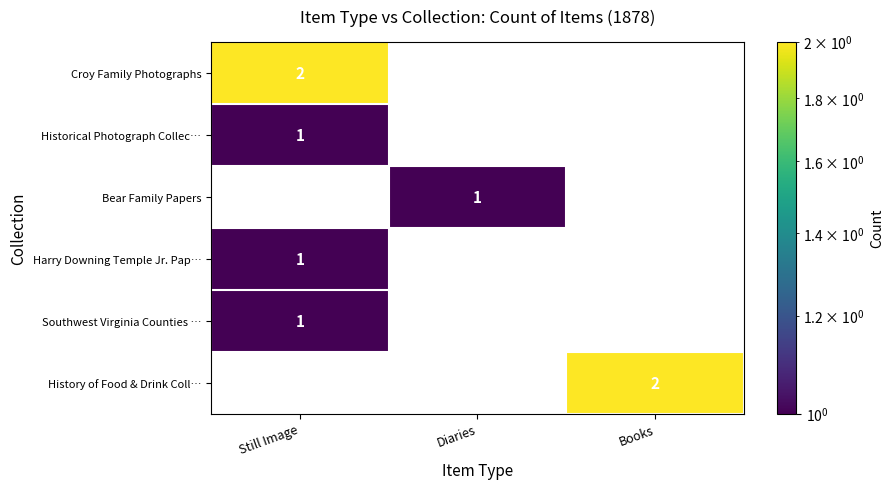

Count the number of data series in this chart.

6